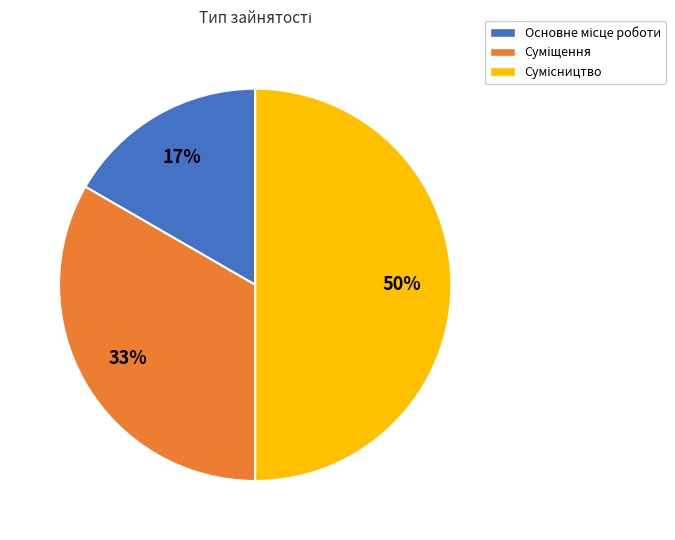

To the nearest percent, what is the average slice percentage?

33%